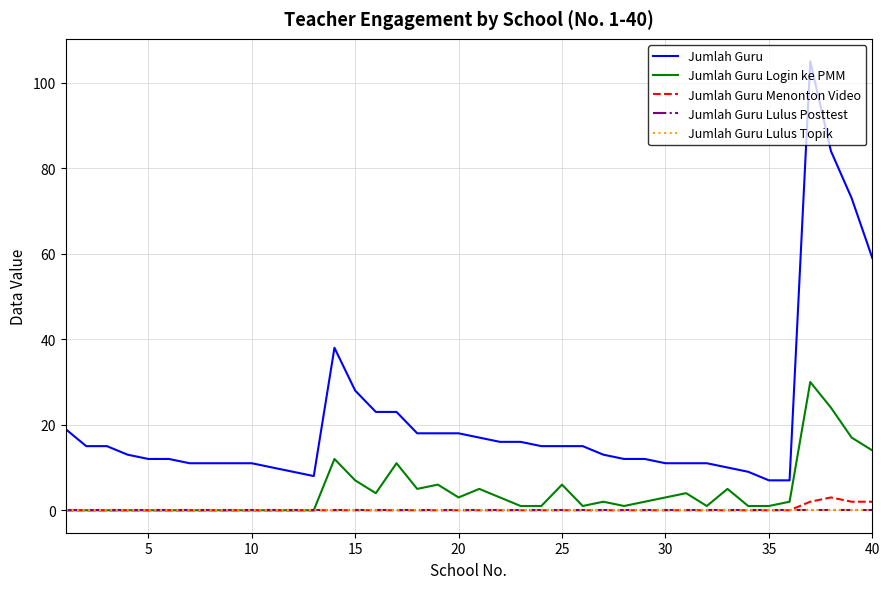

True or false: Jumlah Guru Login ke PMM and Jumlah Guru Lulus Topik intersect in this chart.

False